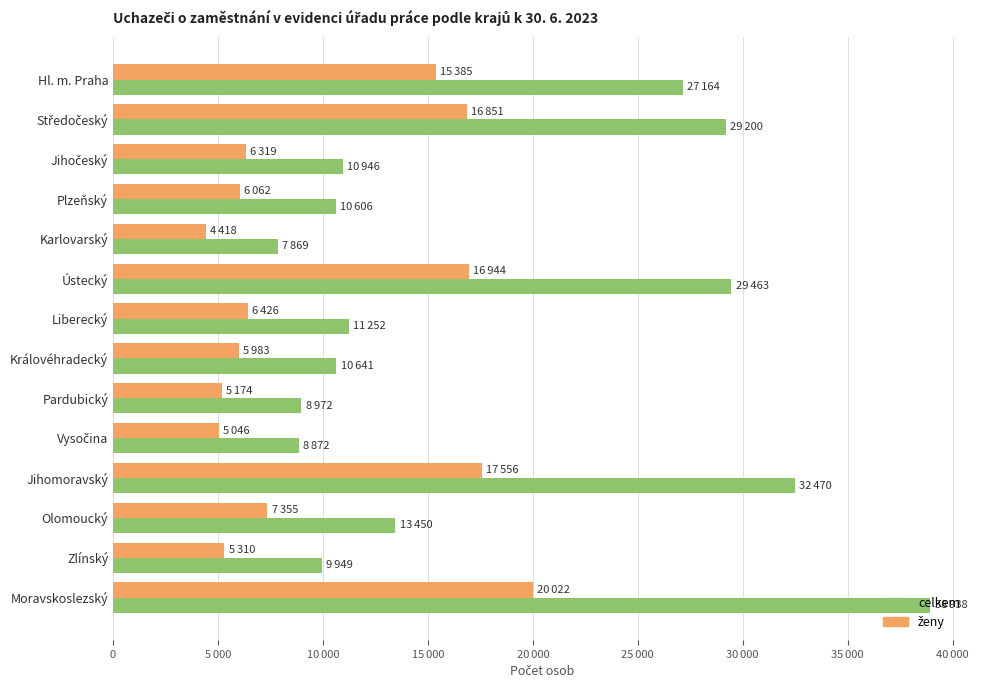

What is the sum of all celkem values?

249792